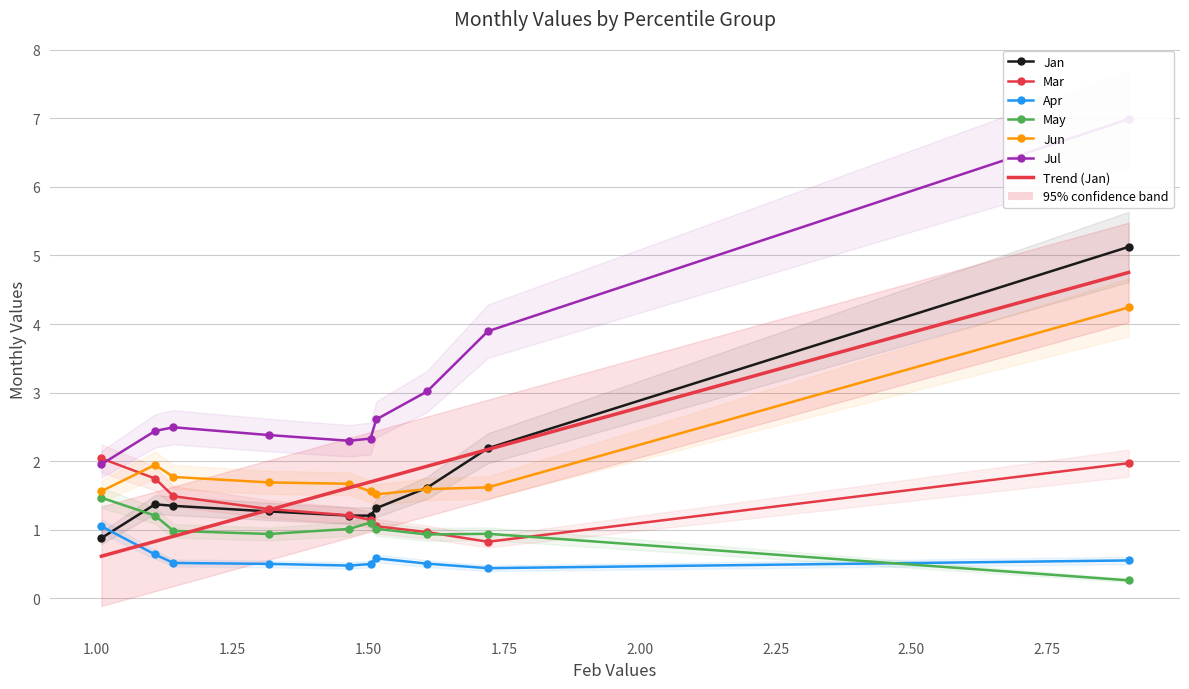

What is the smallest value displayed?

0.3